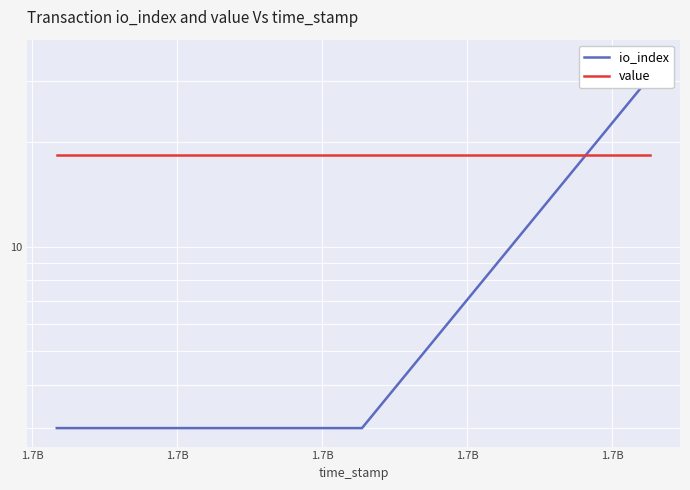

Rank the series by their average value, from highest to lowest.

value, io_index